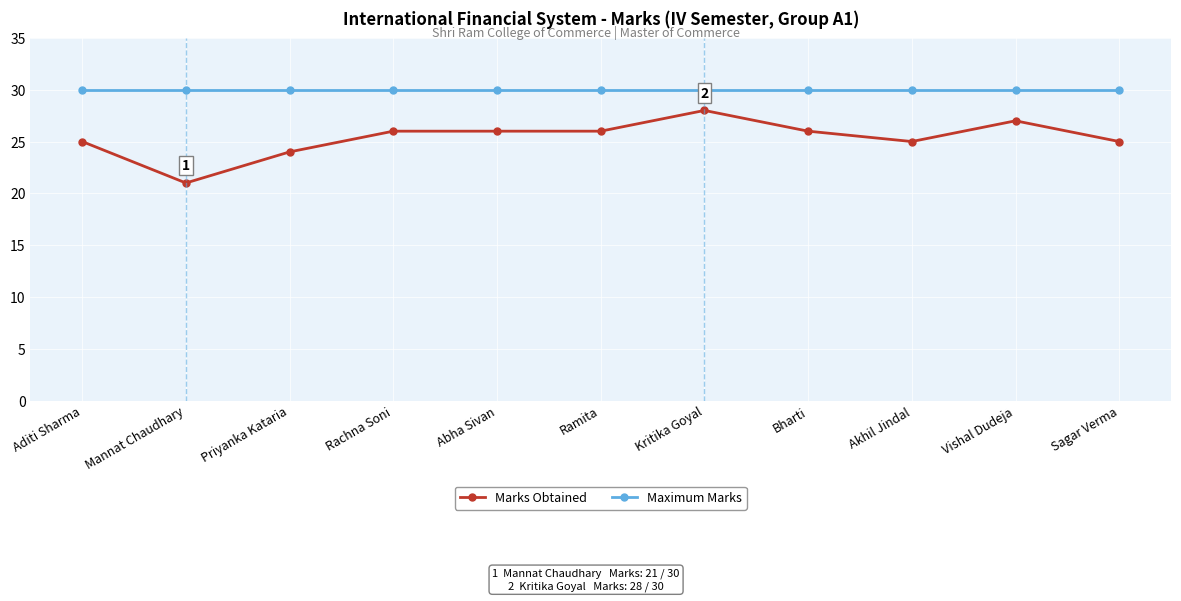

What are all the series names shown in the legend?

Marks Obtained, Maximum Marks